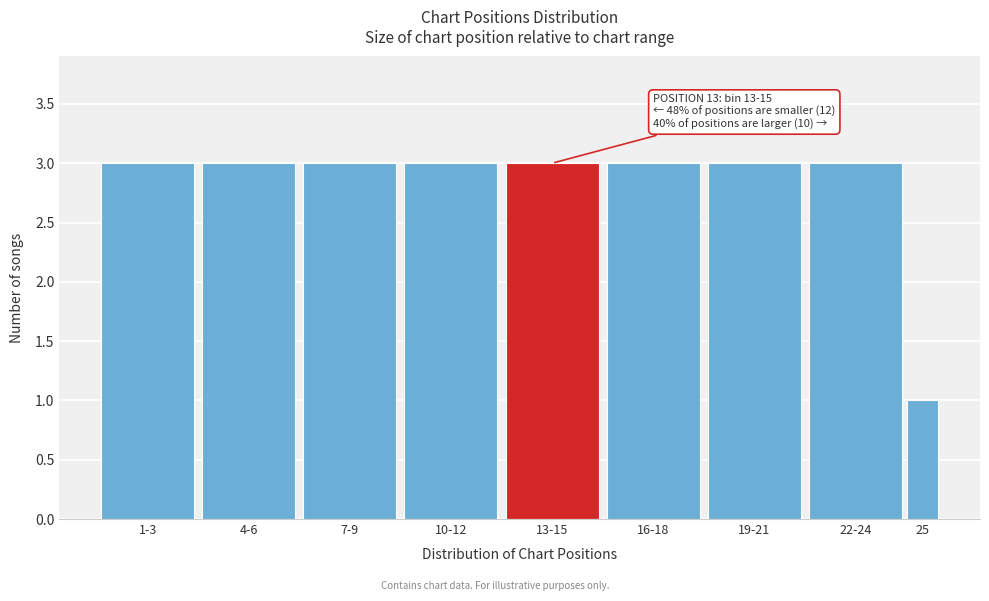

Reading right to left, what are all the values shown in this chart?

1	3	3	3	3	3	3	3	3